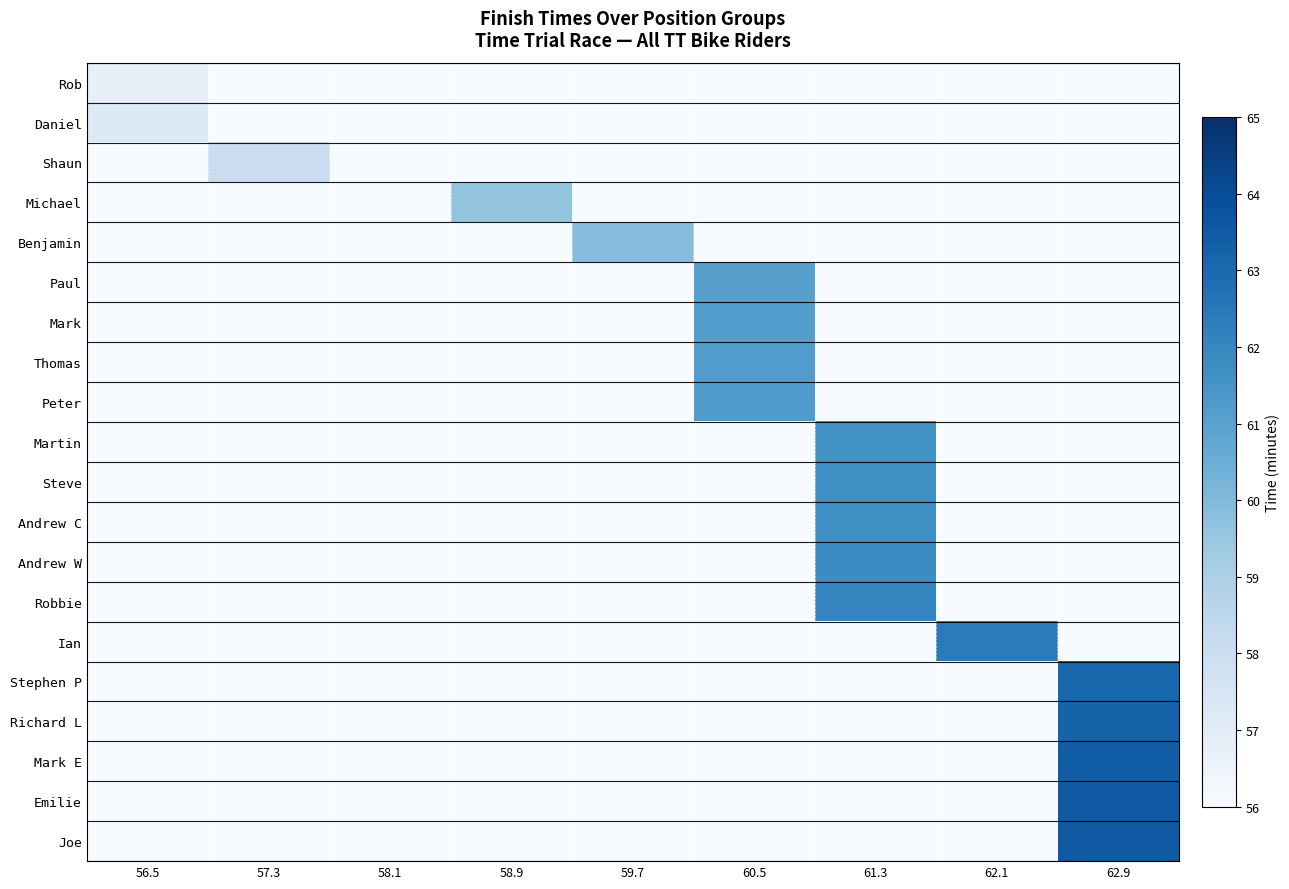

Reading left to right, extract all data points from this chart.

Rob: 56.5=56.7	57.3=0.0	58.1=0.0	58.9=0.0	59.7=0.0	60.5=0.0	61.3=0.0	62.1=0.0	62.9=0.0
Daniel: 56.5=57.2	57.3=0.0	58.1=0.0	58.9=0.0	59.7=0.0	60.5=0.0	61.3=0.0	62.1=0.0	62.9=0.0
Shaun: 56.5=0.0	57.3=58.0	58.1=0.0	58.9=0.0	59.7=0.0	60.5=0.0	61.3=0.0	62.1=0.0	62.9=0.0
Michael: 56.5=0.0	57.3=0.0	58.1=0.0	58.9=59.6	59.7=0.0	60.5=0.0	61.3=0.0	62.1=0.0	62.9=0.0
Benjamin: 56.5=0.0	57.3=0.0	58.1=0.0	58.9=0.0	59.7=59.9	60.5=0.0	61.3=0.0	62.1=0.0	62.9=0.0
Paul: 56.5=0.0	57.3=0.0	58.1=0.0	58.9=0.0	59.7=0.0	60.5=61.0	61.3=0.0	62.1=0.0	62.9=0.0
Mark: 56.5=0.0	57.3=0.0	58.1=0.0	58.9=0.0	59.7=0.0	60.5=61.1	61.3=0.0	62.1=0.0	62.9=0.0
Thomas: 56.5=0.0	57.3=0.0	58.1=0.0	58.9=0.0	59.7=0.0	60.5=61.2	61.3=0.0	62.1=0.0	62.9=0.0
Peter: 56.5=0.0	57.3=0.0	58.1=0.0	58.9=0.0	59.7=0.0	60.5=61.2	61.3=0.0	62.1=0.0	62.9=0.0
Martin: 56.5=0.0	57.3=0.0	58.1=0.0	58.9=0.0	59.7=0.0	60.5=0.0	61.3=61.6	62.1=0.0	62.9=0.0
Steve: 56.5=0.0	57.3=0.0	58.1=0.0	58.9=0.0	59.7=0.0	60.5=0.0	61.3=61.7	62.1=0.0	62.9=0.0
Andrew C: 56.5=0.0	57.3=0.0	58.1=0.0	58.9=0.0	59.7=0.0	60.5=0.0	61.3=61.7	62.1=0.0	62.9=0.0
Andrew W: 56.5=0.0	57.3=0.0	58.1=0.0	58.9=0.0	59.7=0.0	60.5=0.0	61.3=61.8	62.1=0.0	62.9=0.0
Robbie: 56.5=0.0	57.3=0.0	58.1=0.0	58.9=0.0	59.7=0.0	60.5=0.0	61.3=62.1	62.1=0.0	62.9=0.0
Ian: 56.5=0.0	57.3=0.0	58.1=0.0	58.9=0.0	59.7=0.0	60.5=0.0	61.3=0.0	62.1=62.4	62.9=0.0
Stephen P: 56.5=0.0	57.3=0.0	58.1=0.0	58.9=0.0	59.7=0.0	60.5=0.0	61.3=0.0	62.1=0.0	62.9=63.1
Richard L: 56.5=0.0	57.3=0.0	58.1=0.0	58.9=0.0	59.7=0.0	60.5=0.0	61.3=0.0	62.1=0.0	62.9=63.2
Mark E: 56.5=0.0	57.3=0.0	58.1=0.0	58.9=0.0	59.7=0.0	60.5=0.0	61.3=0.0	62.1=0.0	62.9=63.4
Emilie: 56.5=0.0	57.3=0.0	58.1=0.0	58.9=0.0	59.7=0.0	60.5=0.0	61.3=0.0	62.1=0.0	62.9=63.5
Joe: 56.5=0.0	57.3=0.0	58.1=0.0	58.9=0.0	59.7=0.0	60.5=0.0	61.3=0.0	62.1=0.0	62.9=63.5